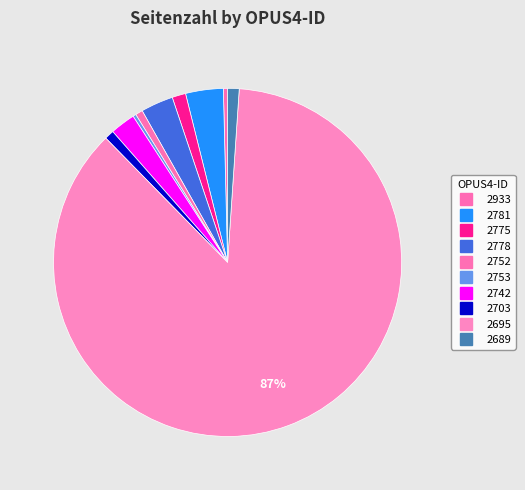

What is the change in value from 2781 to 2689?

-25